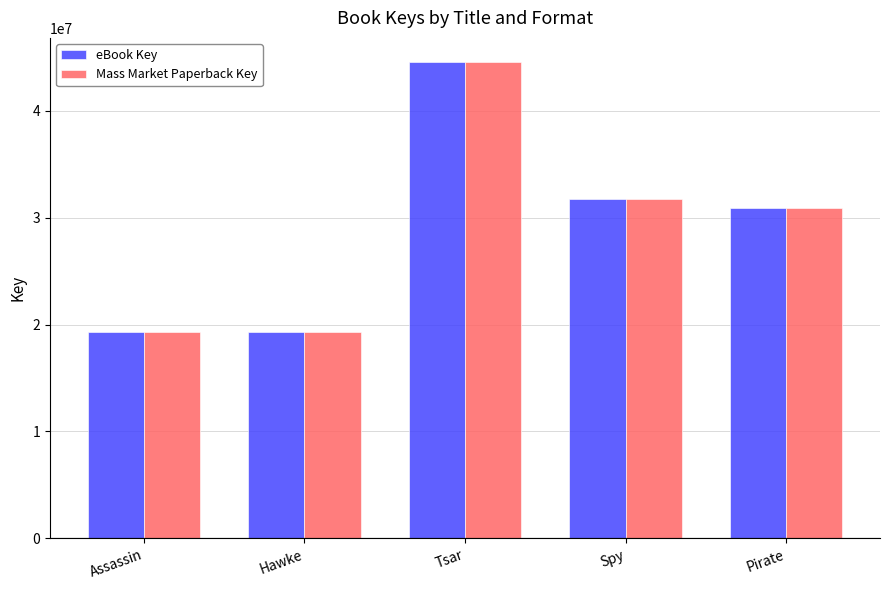

How many values in the Mass Market Paperback Key series are below 30888593?

2